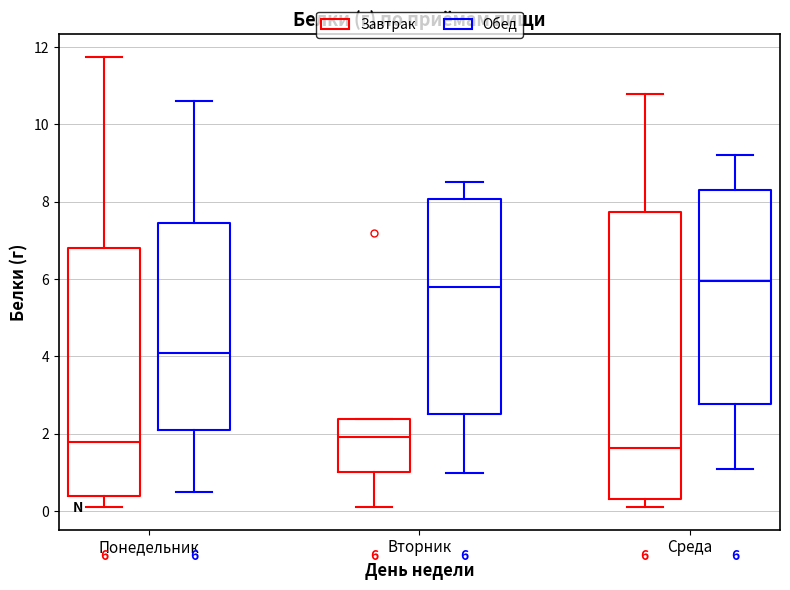

Which box is the tallest, from its lower edge to its upper edge?

Среда (Завтрак)